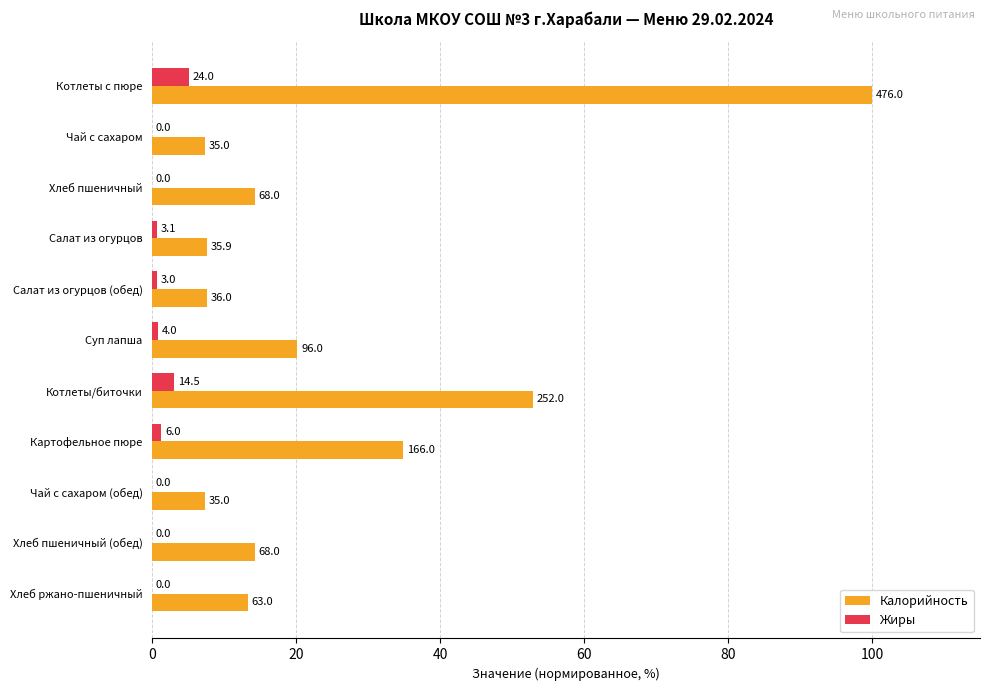

What are all the series names shown in the legend?

Калорийность, Жиры